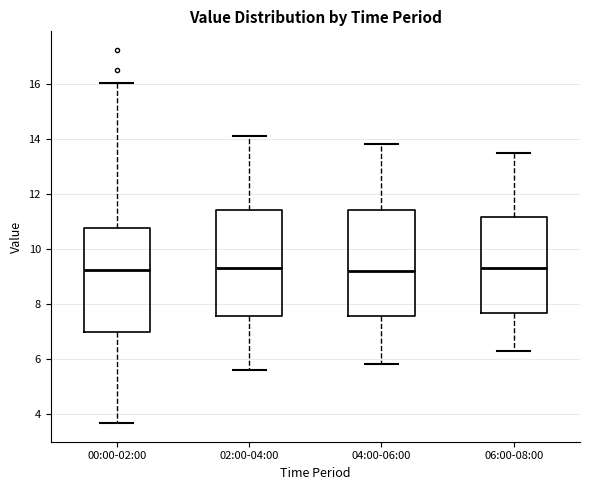

Reading left to right, read every box against the y-axis: the position of its median line, the range the box covers, and the ends of its whiskers. The values are not printed on the chart, so give them approximately, as read against the axis.

00:00-02:00: median 9.2, box 7.0 to 10.8, whiskers 3.6 to 16.0
02:00-04:00: median 9.4, box 7.6 to 11.4, whiskers 5.6 to 14.2
04:00-06:00: median 9.2, box 7.6 to 11.4, whiskers 5.8 to 13.8
06:00-08:00: median 9.4, box 7.6 to 11.2, whiskers 6.4 to 13.6